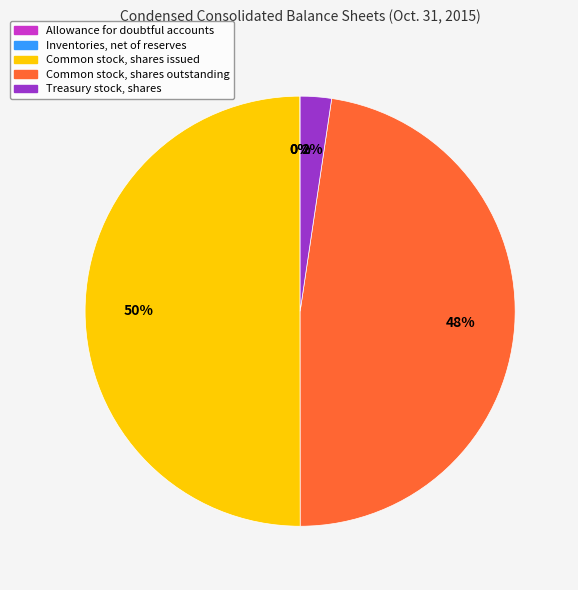

Which has a higher value, Common stock, shares issued or Treasury stock, shares?

Common stock, shares issued